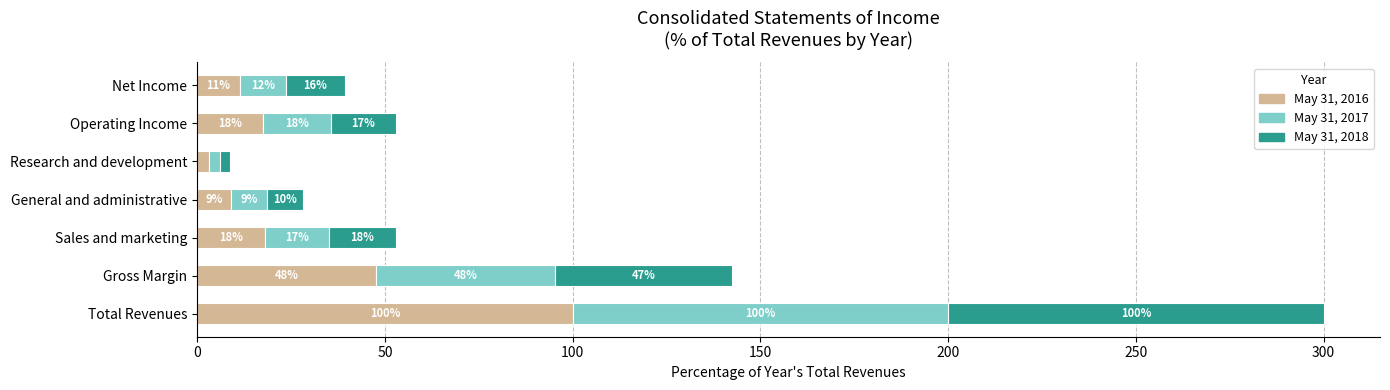

What is the difference between the maximum and minimum values in the May 31, 2018 series?

97.3